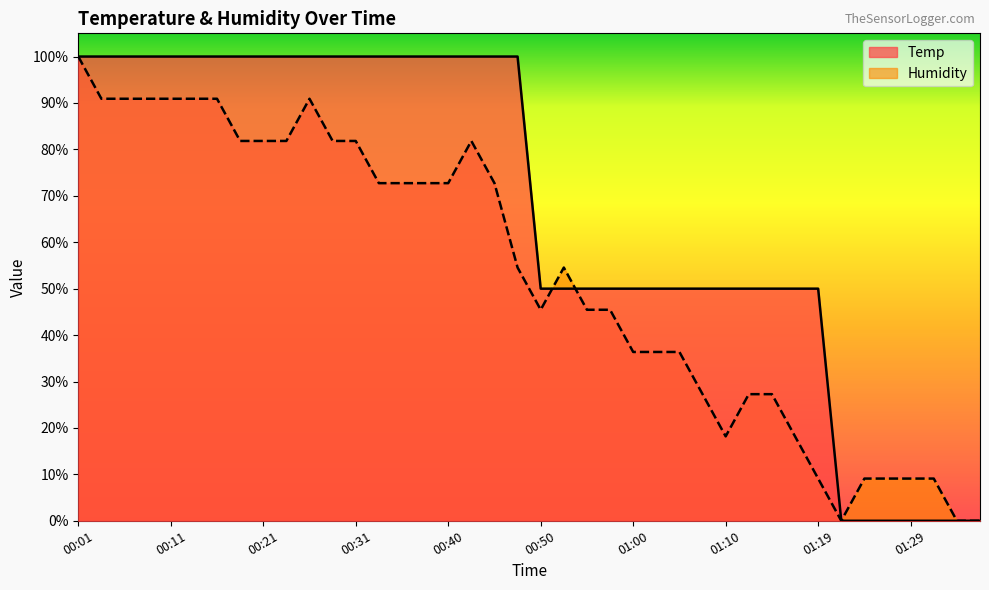

How many data points in Temp are less than 99?

20